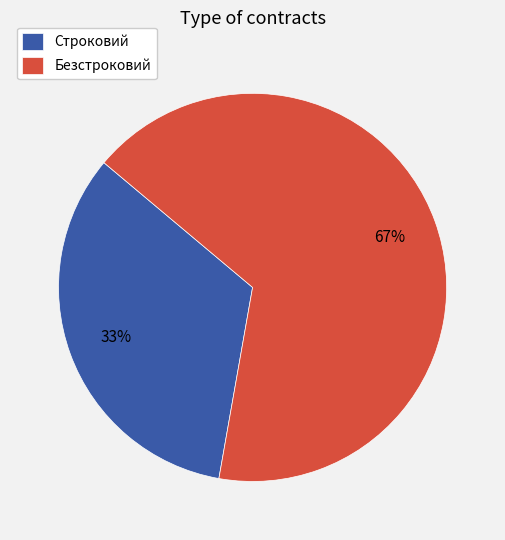

Is Строковий the majority of the pie?

No